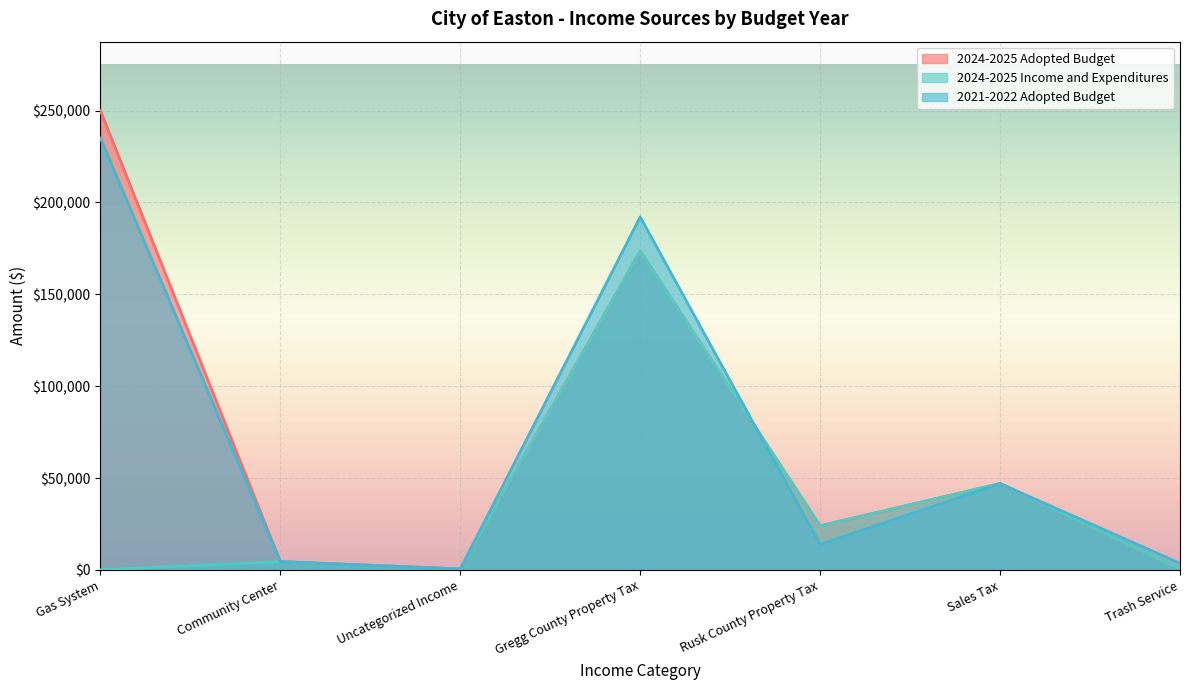

What is the average value of the 2024-2025 Adopted Budget series?

71432.4